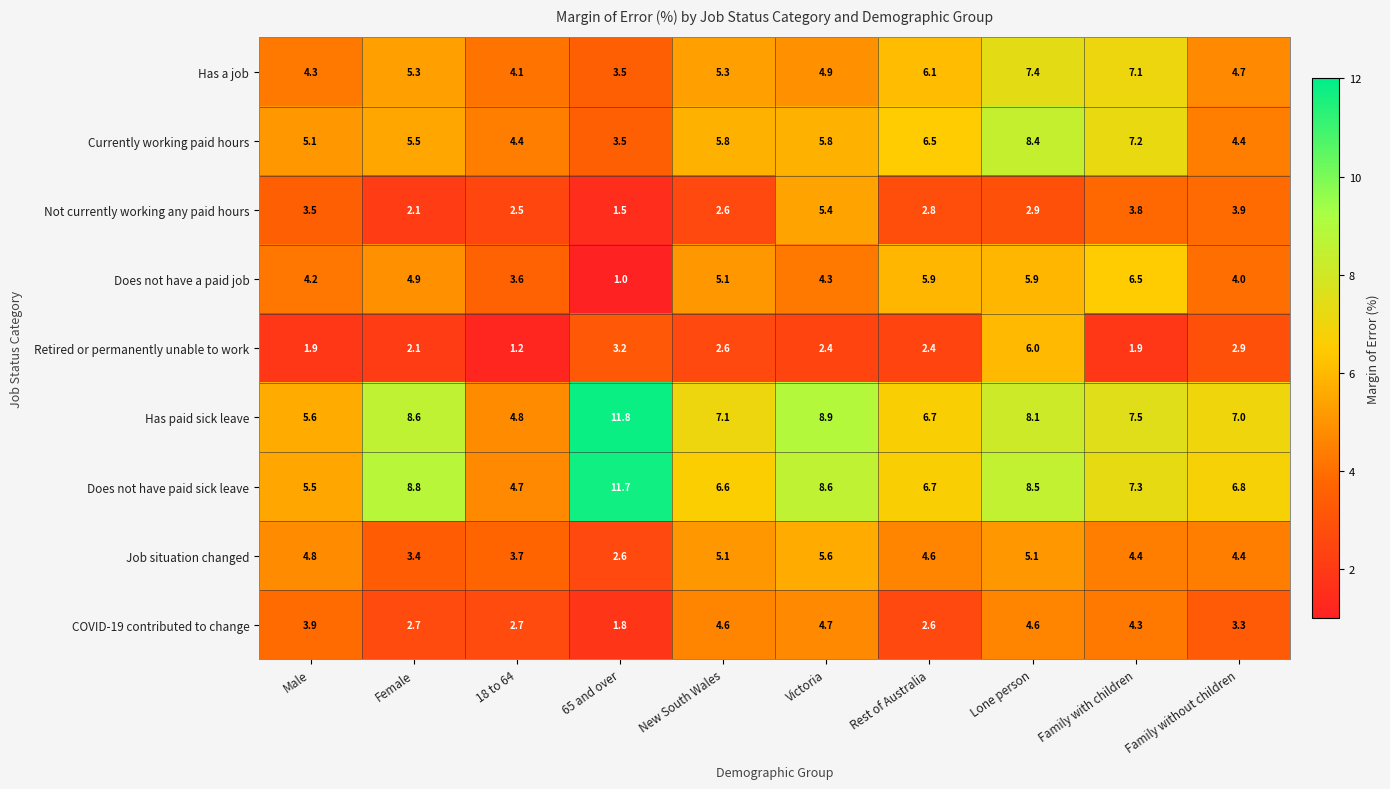

Which series has the largest total across all categories?

Has paid sick leave